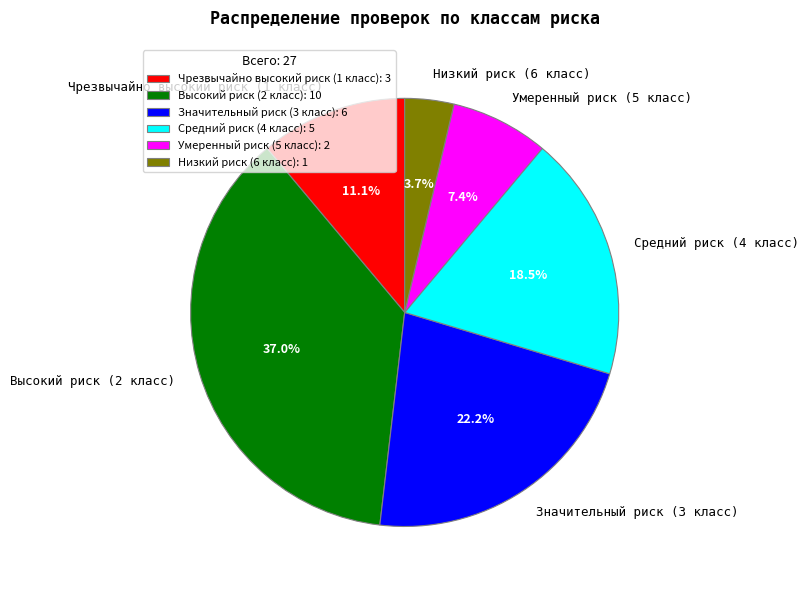

How many segments does this pie chart have?

6